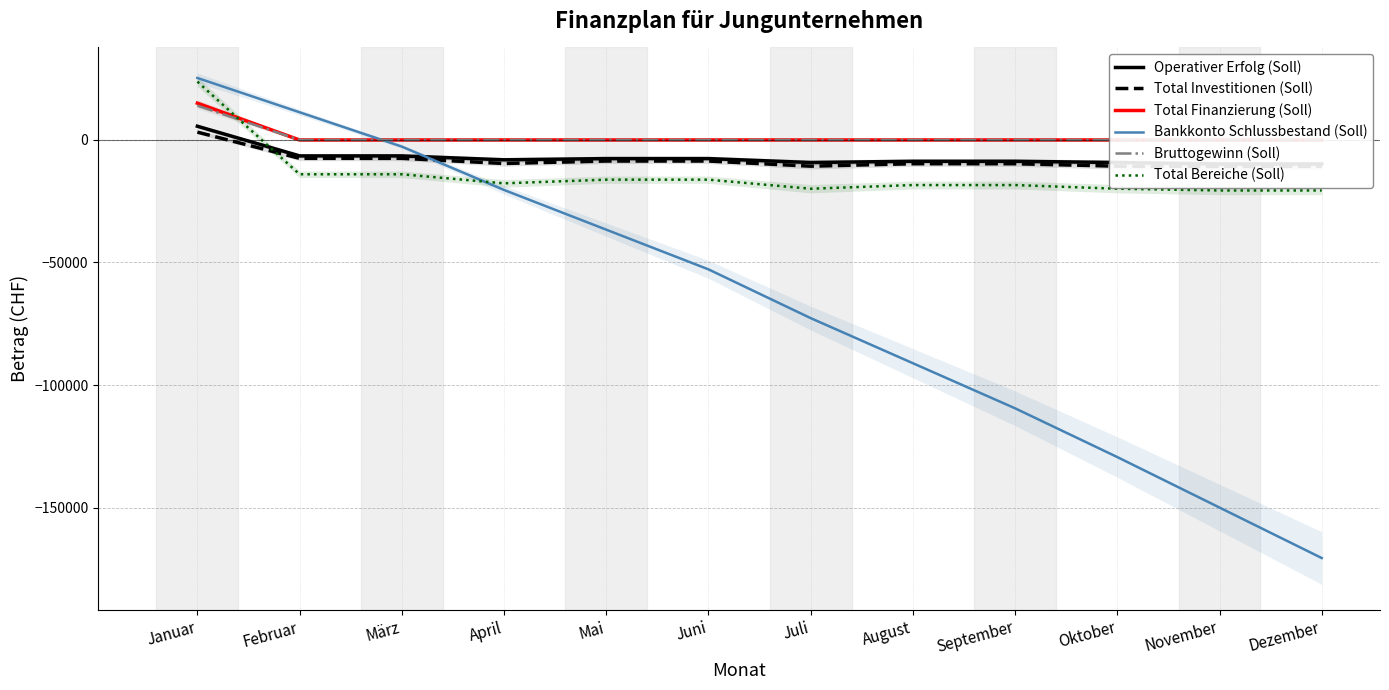

What is the sum of the Operativer Erfolg (Soll) values at Februar and November?

-16300